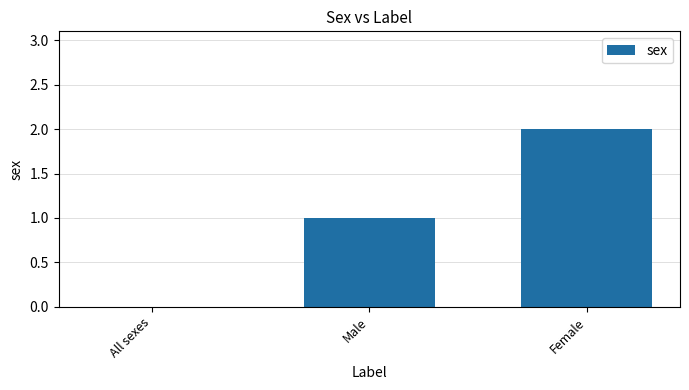

What is the change in value from Male to Female?

+1